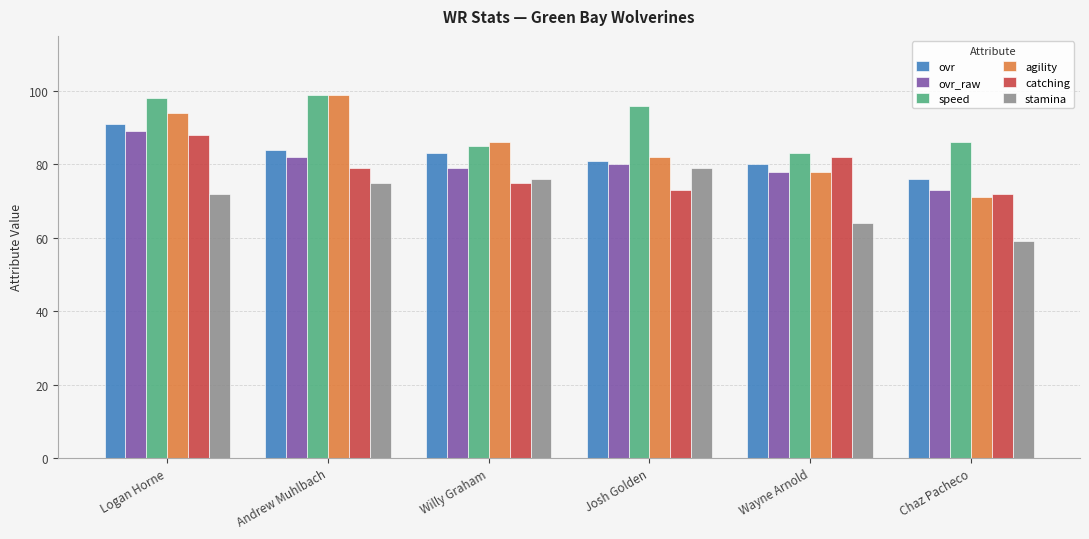

The stamina series shows 22 at Logan Horne. True or false?

False